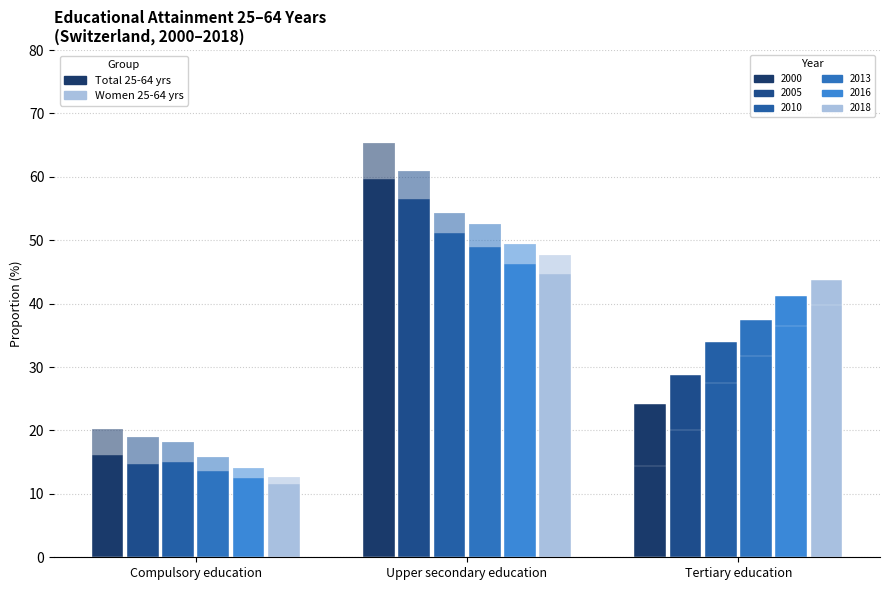

What is the value of the 25-64yrs 2000 bar at the 2nd from the left?

59.7